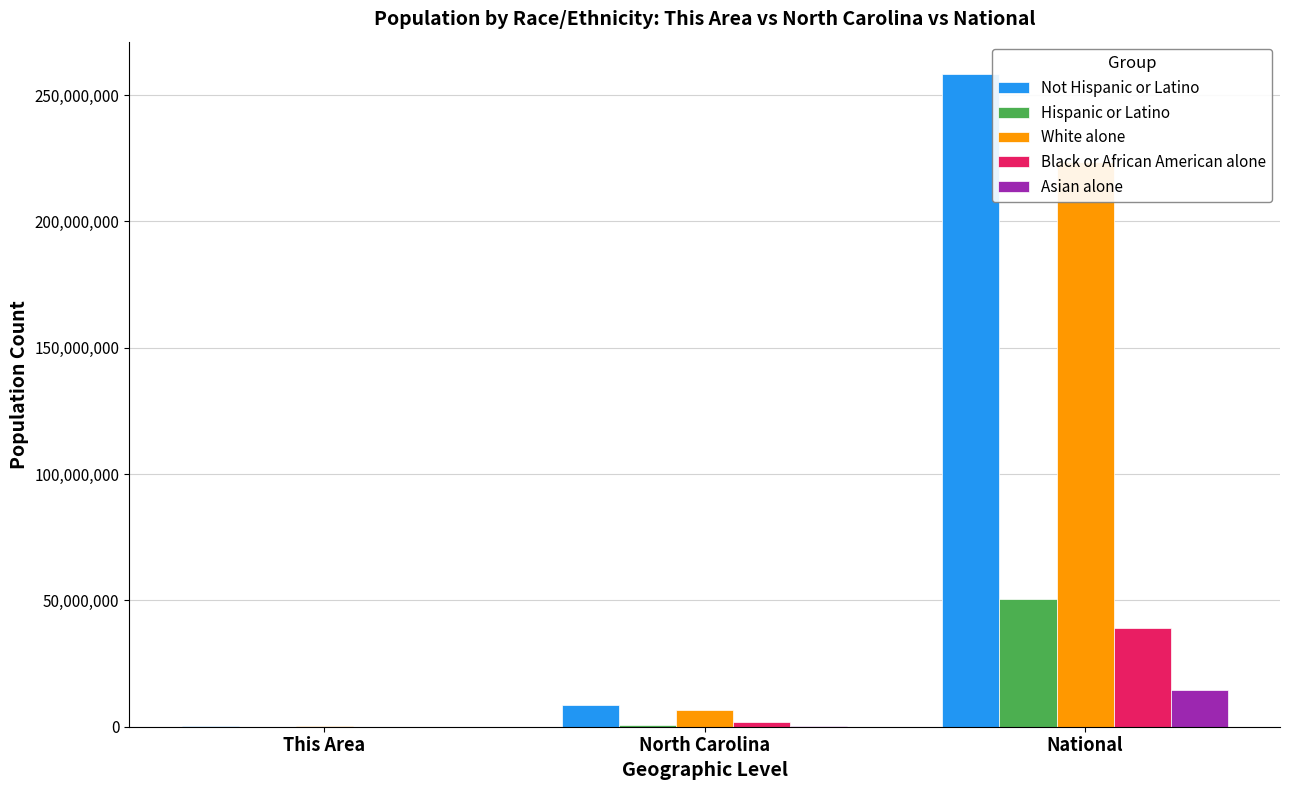

Reading left to right, what are all the values shown in this chart?

Not Hispanic or Latino: This Area=150926	North Carolina=8735363	National=258267944
Hispanic or Latino: This Area=18624	North Carolina=800120	National=50477594
White alone: This Area=140331	North Carolina=6528950	National=223553265
Black or African American alone: This Area=13407	North Carolina=2048628	National=38929319
Asian alone: This Area=1872	North Carolina=208962	National=14674252